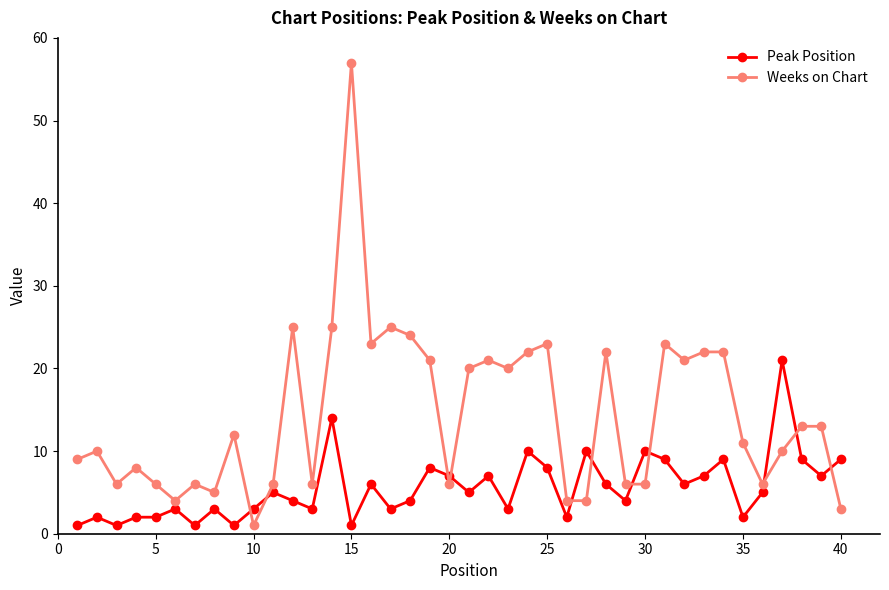

What is the value of the Weeks on Chart point at the 20th from the left?

6